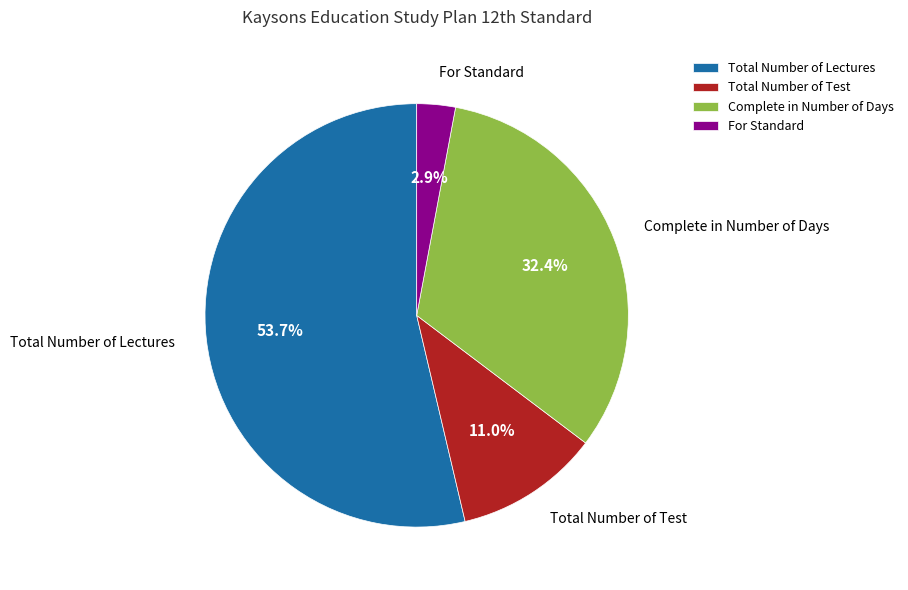

Does Total Number of Lectures represent more than half of the total?

Yes